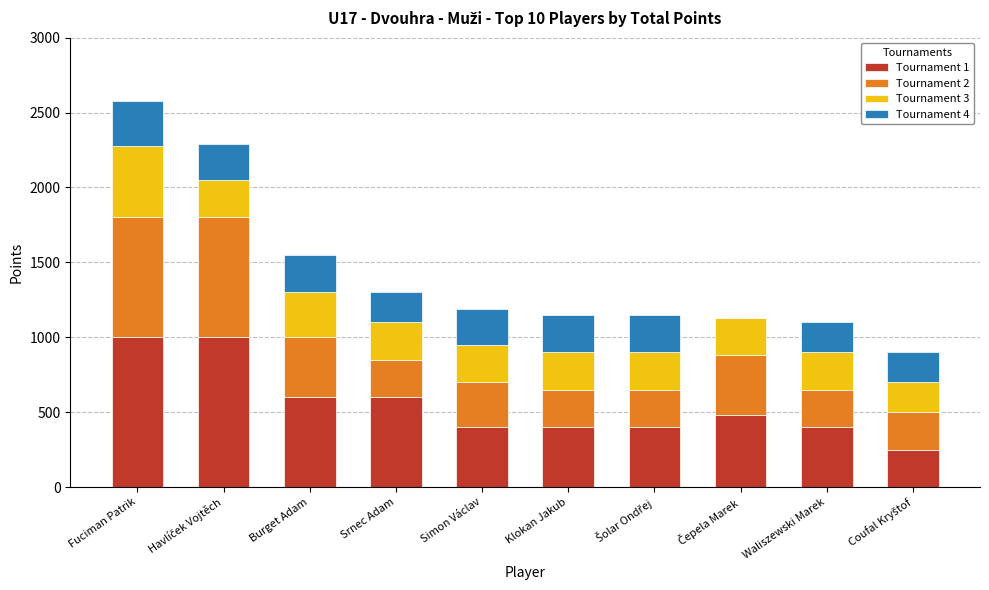

At which category is the sum across all series the highest?

Fuciman Patrik